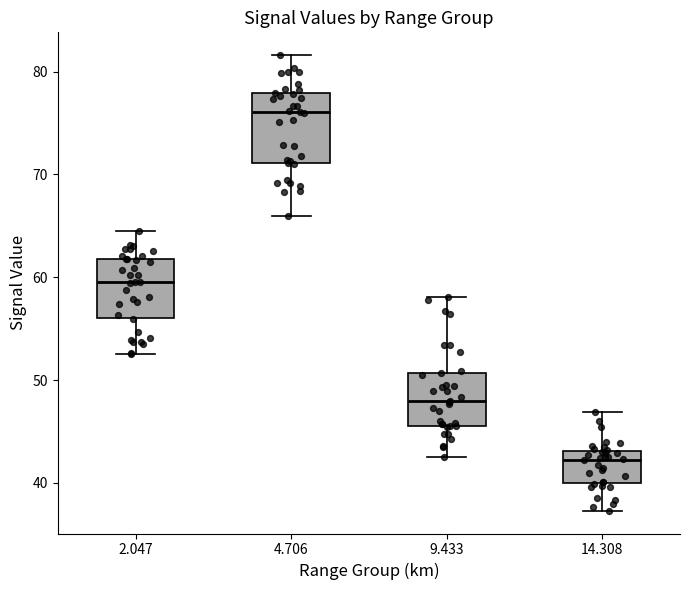

Reading left to right, read every box against the y-axis: the position of its median line, the range the box covers, and the ends of its whiskers. The values are not printed on the chart, so give them approximately, as read against the axis.

2.047: median 60, box 56 to 62, whiskers 53 to 65
4.706: median 76, box 71 to 78, whiskers 66 to 82
9.433: median 48, box 46 to 51, whiskers 43 to 58
14.308: median 42, box 40 to 43, whiskers 37 to 47